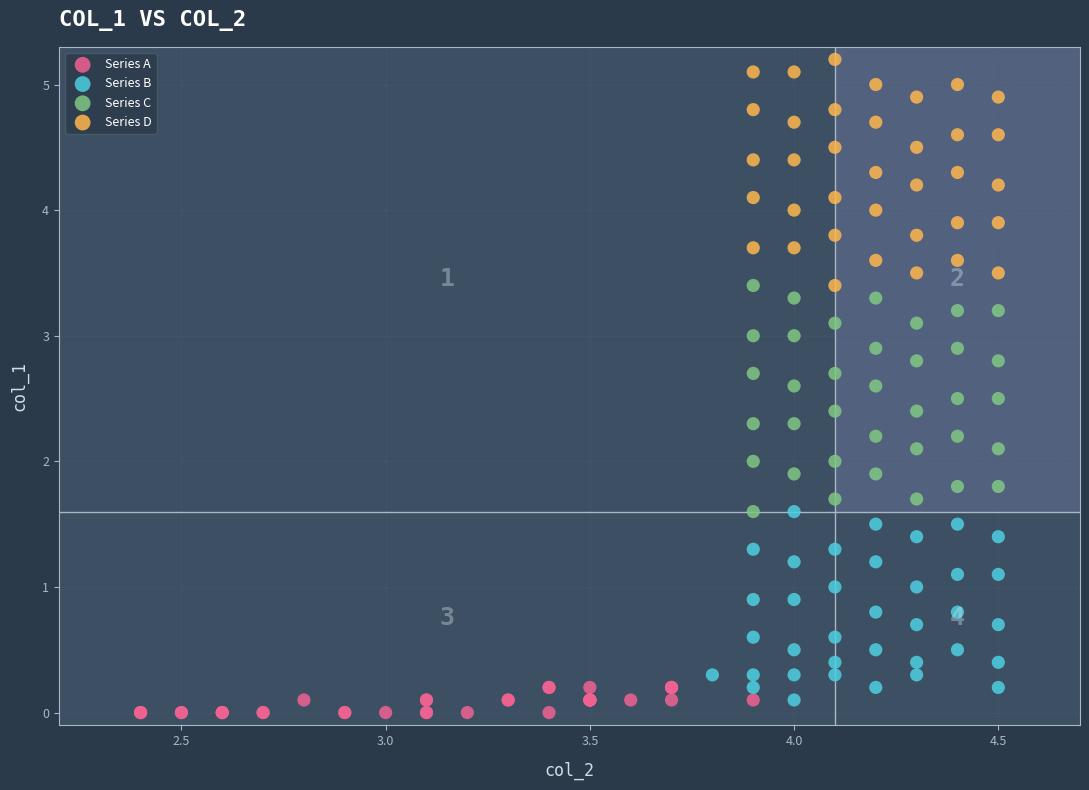

Which series reaches the maximum Y coordinate?

Series D